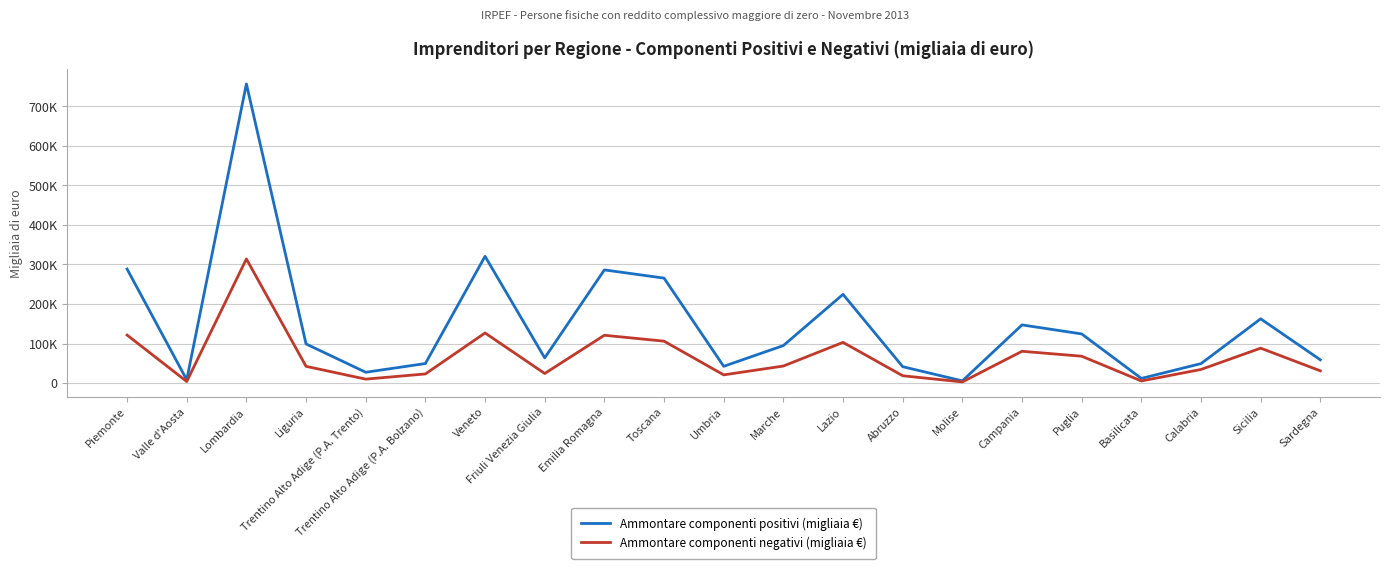

What is the sum of all Ammontare componenti positivi (migliaia €) values?

3128165